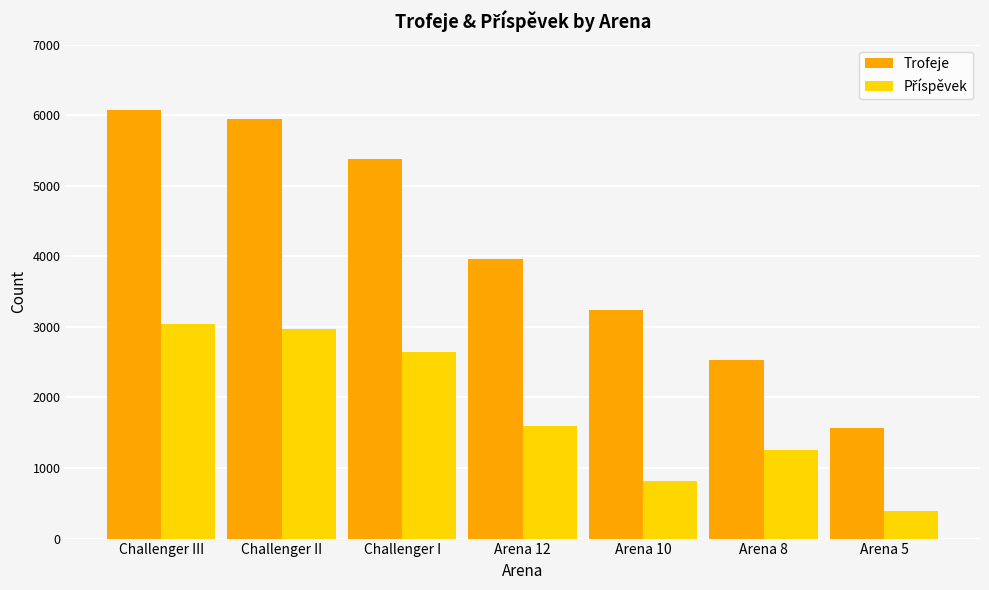

At which category is the sum across all series the highest?

Challenger III